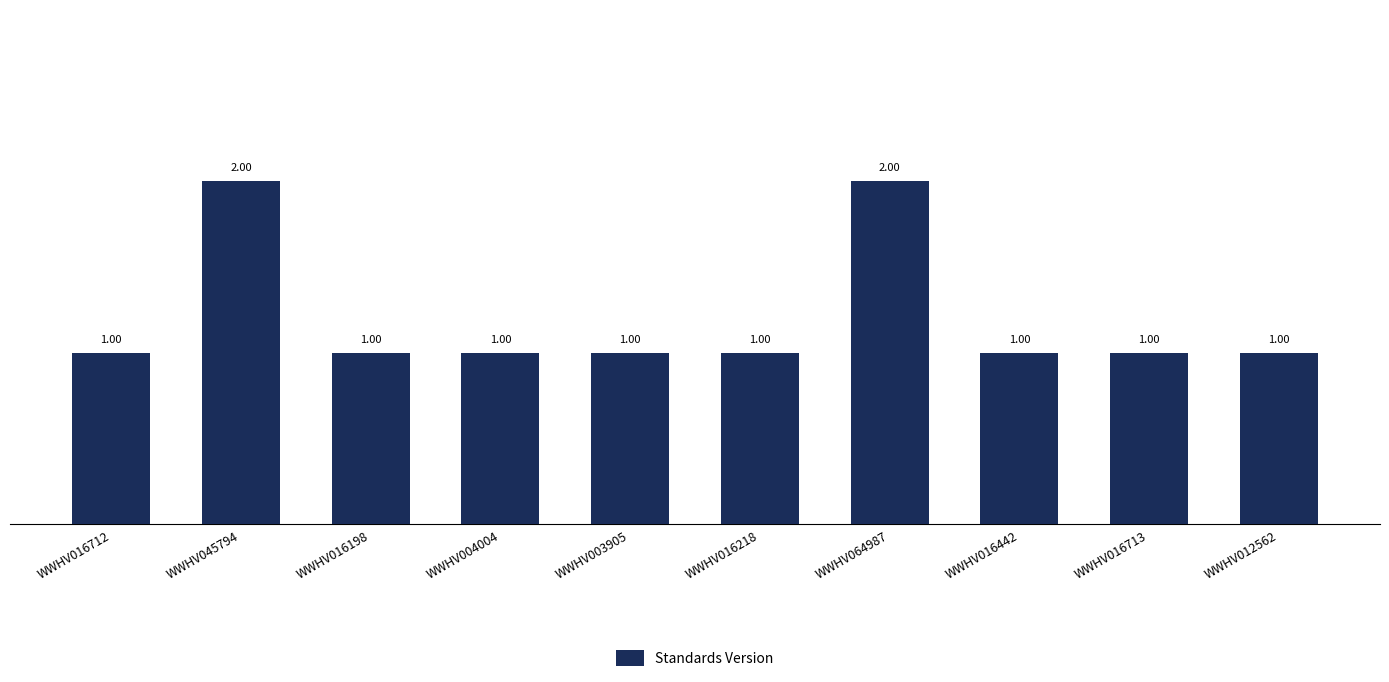

How many values are between 1 and 2?

10